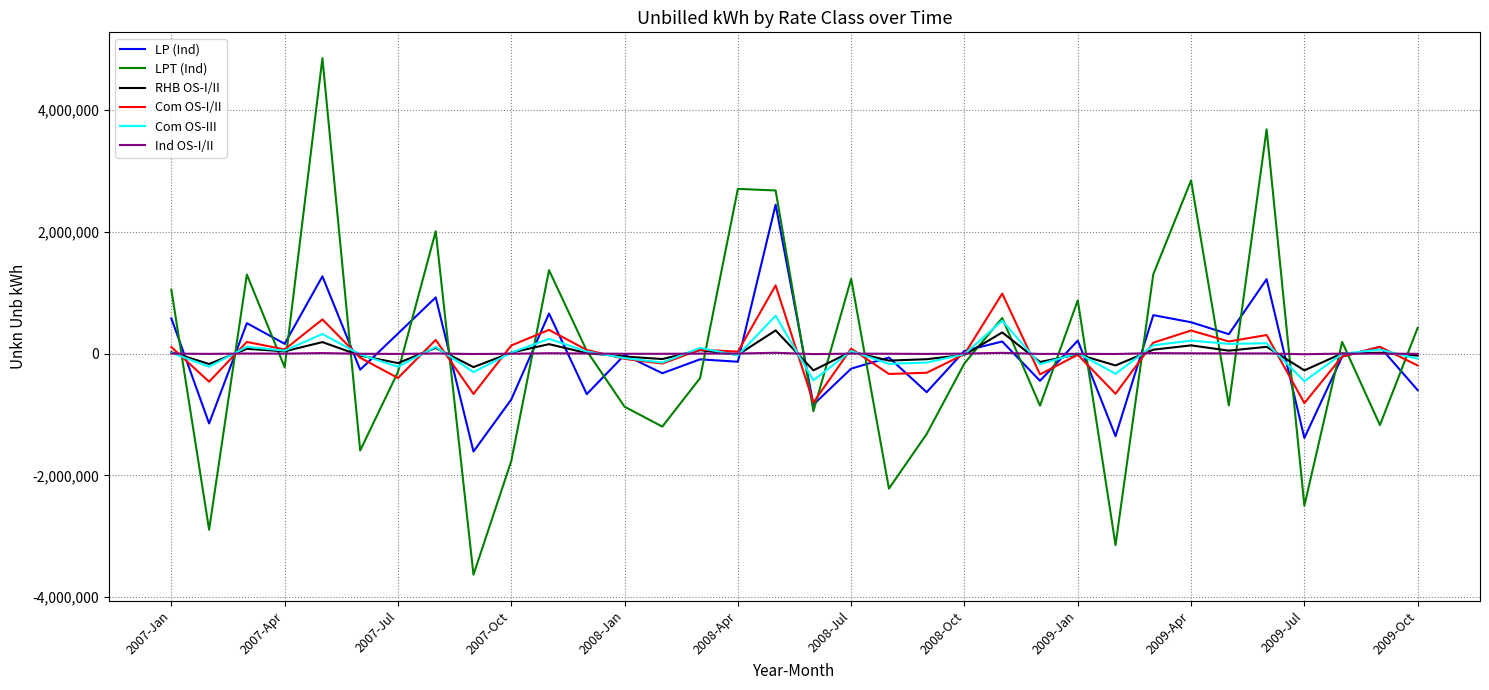

Which series has the widest spread of values?

LPT (Ind)